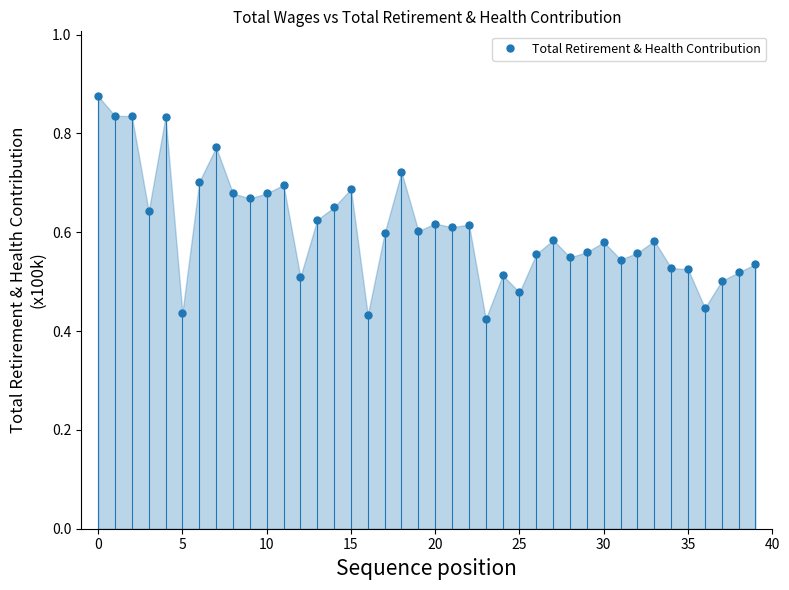

How many data points does each series have?

40